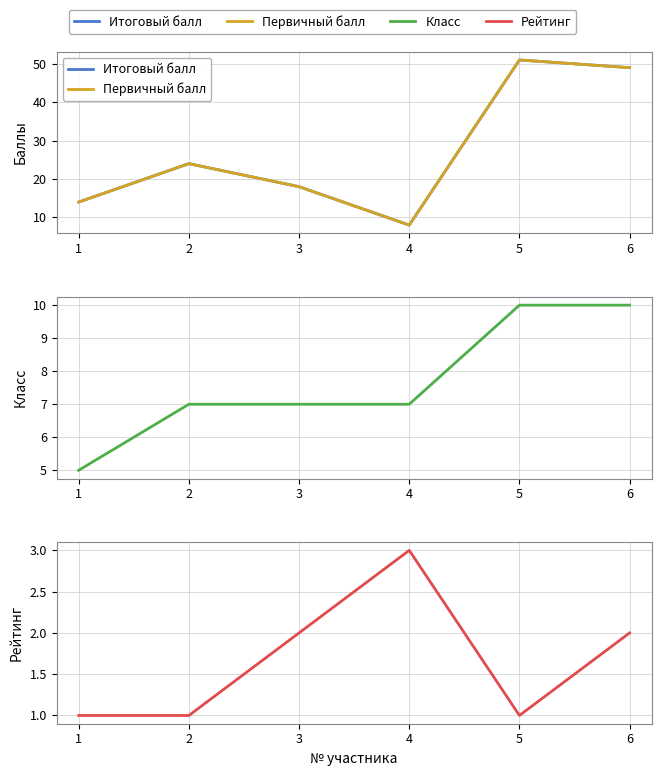

Does the chart display data point markers on the line(s)?

No